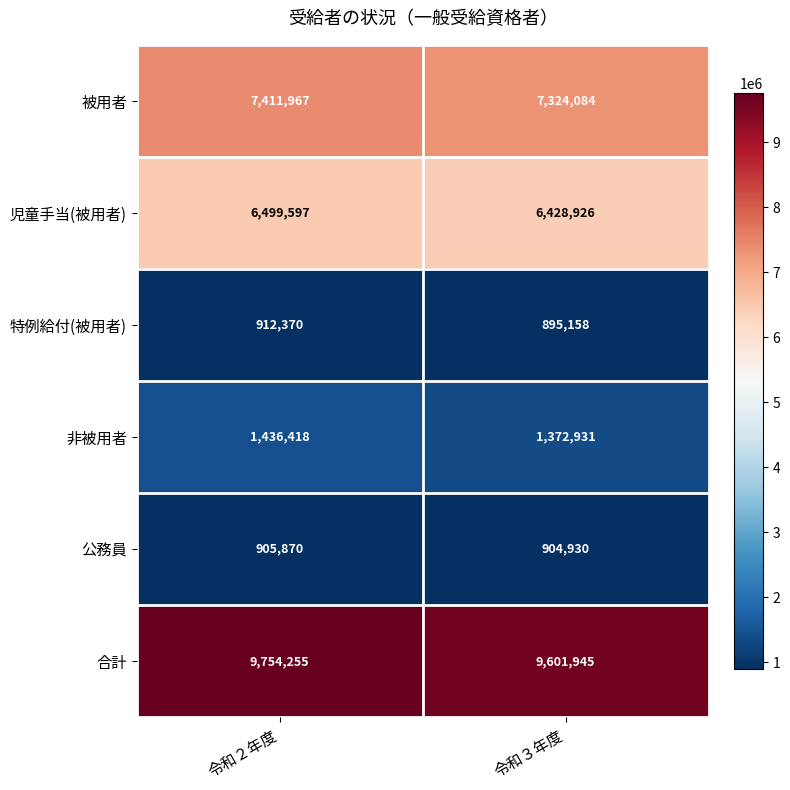

The 合計 series shows 13890218 at 令和２年度. True or false?

False